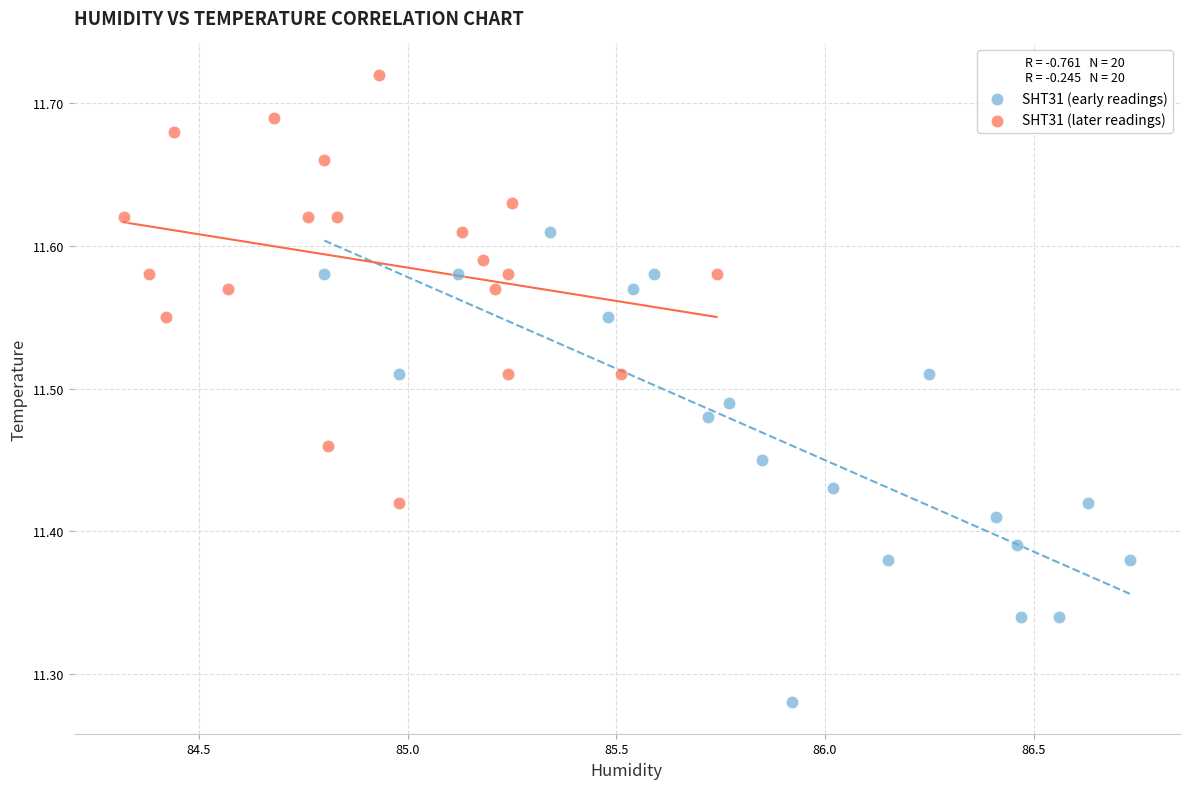

Which series reaches the maximum Y coordinate?

SHT31 (later readings)